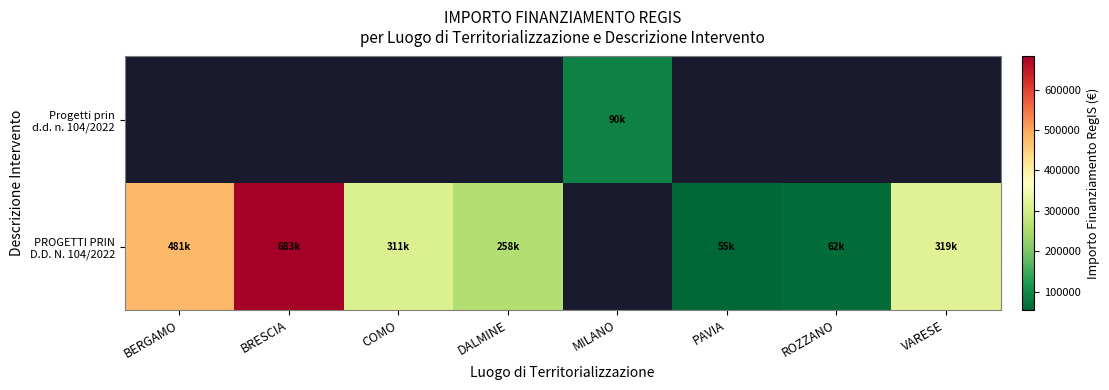

Is it true that PROGETTI PRIN D.D. N. 104/2022 equals 54577.6 at PAVIA?

True